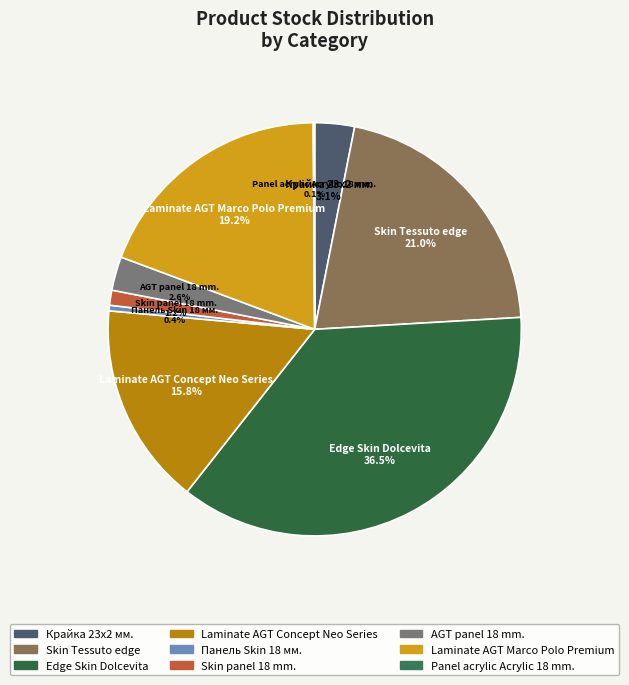

To the nearest percent, what is the combined percentage of Laminate AGT Concept Neo Series and AGT panel 18 mm.?

18%